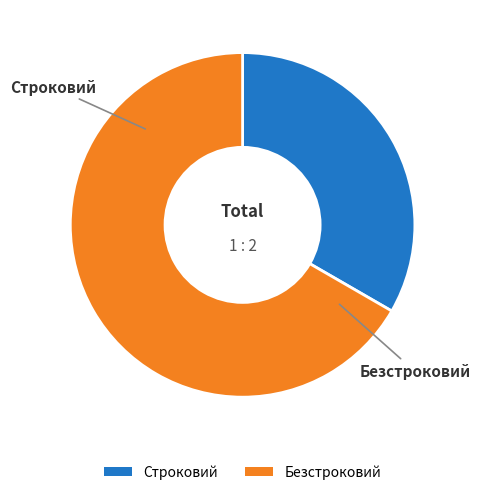

Approximately how many times larger is the value at Строковий compared to Безстроковий?

0.5